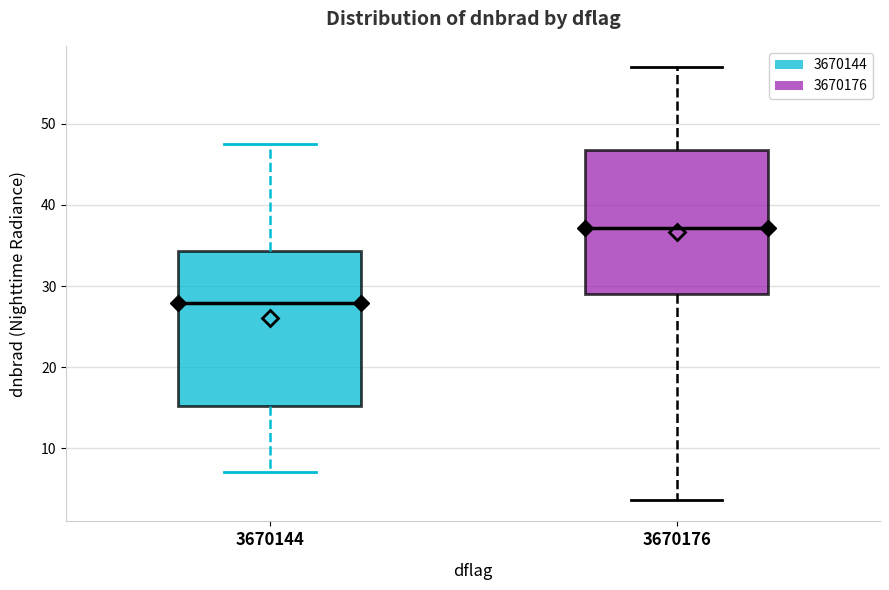

Reading left to right, transcribe this box plot: for each box, give where its median line is, the range the box spans, and where its two whiskers end, as read against the y-axis. The values are not printed on the chart, so give them approximately, as read against the axis.

3670144: median 28, box 15 to 34, whiskers 7 to 47
3670176: median 37, box 29 to 47, whiskers 4 to 57